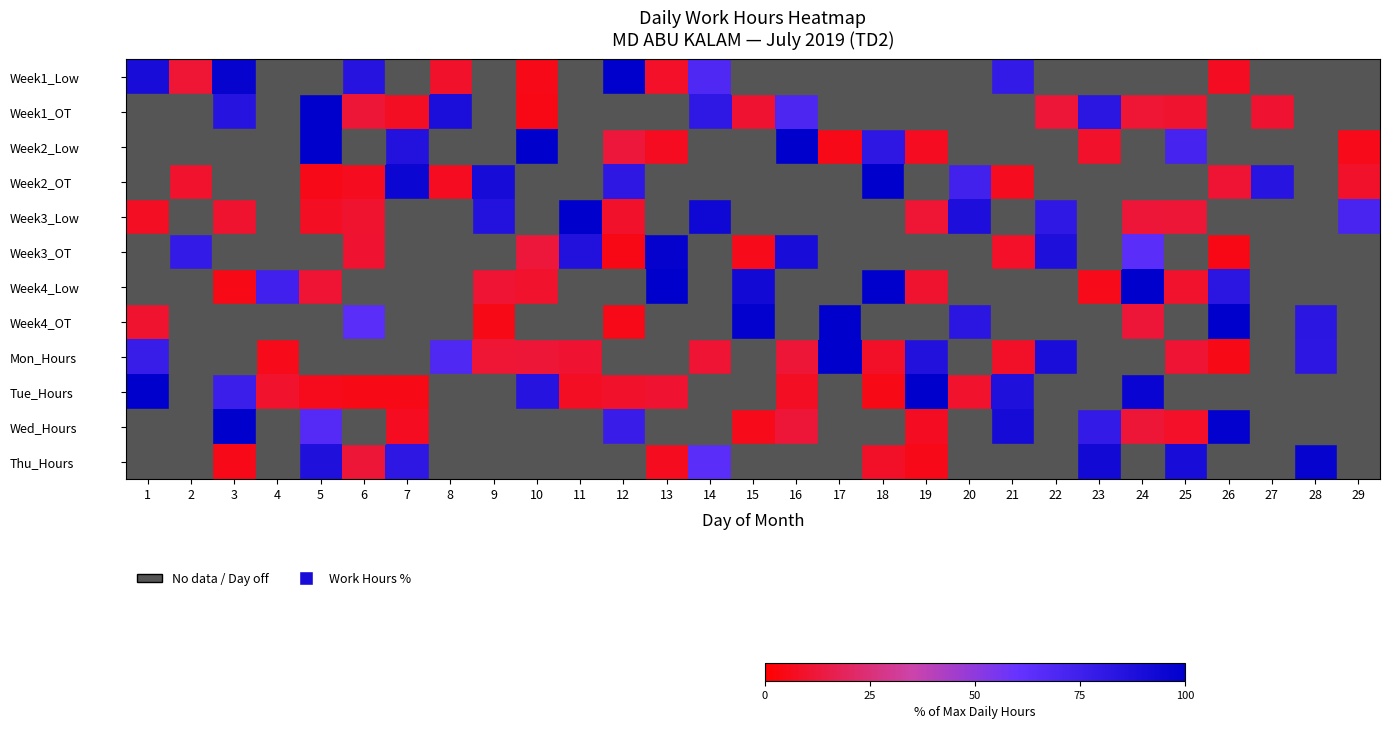

Where is Tue_Hours nearest to the value 50?

3